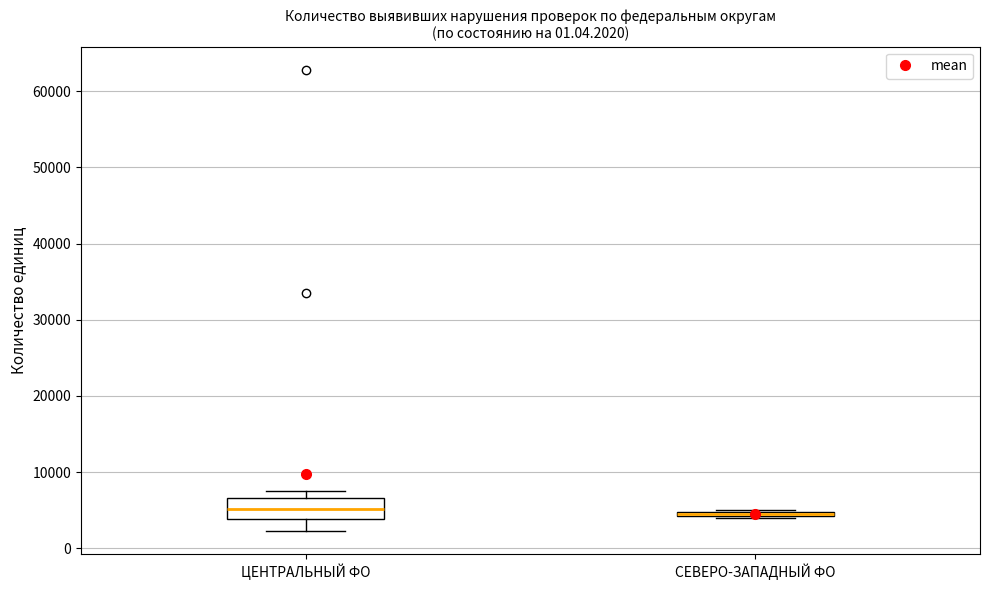

Where is the lower edge of the box for СЕВЕРО-ЗАПАДНЫЙ ФО on the y-axis? The values are not printed on the chart, so give them approximately, as read against the axis.

4000